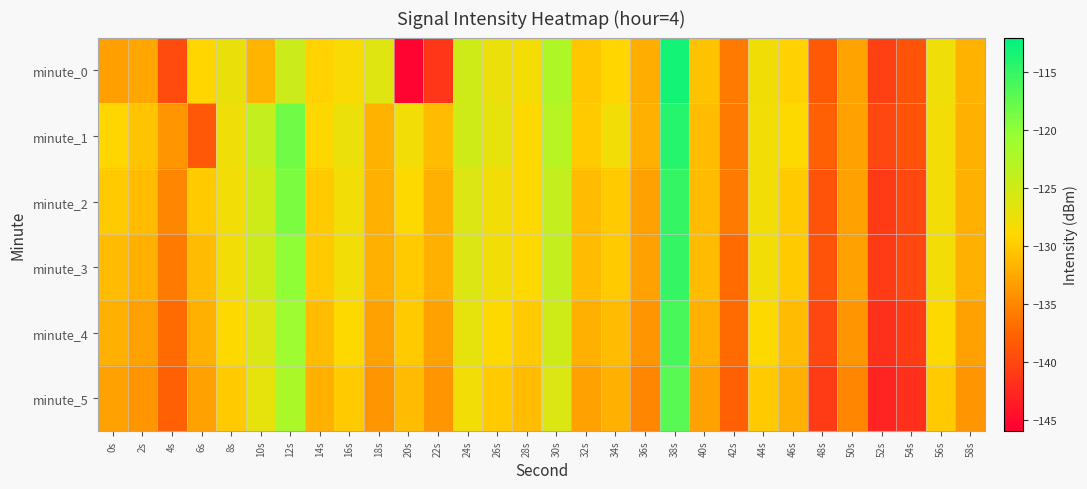

Which series has the largest total across all categories?

minute_1